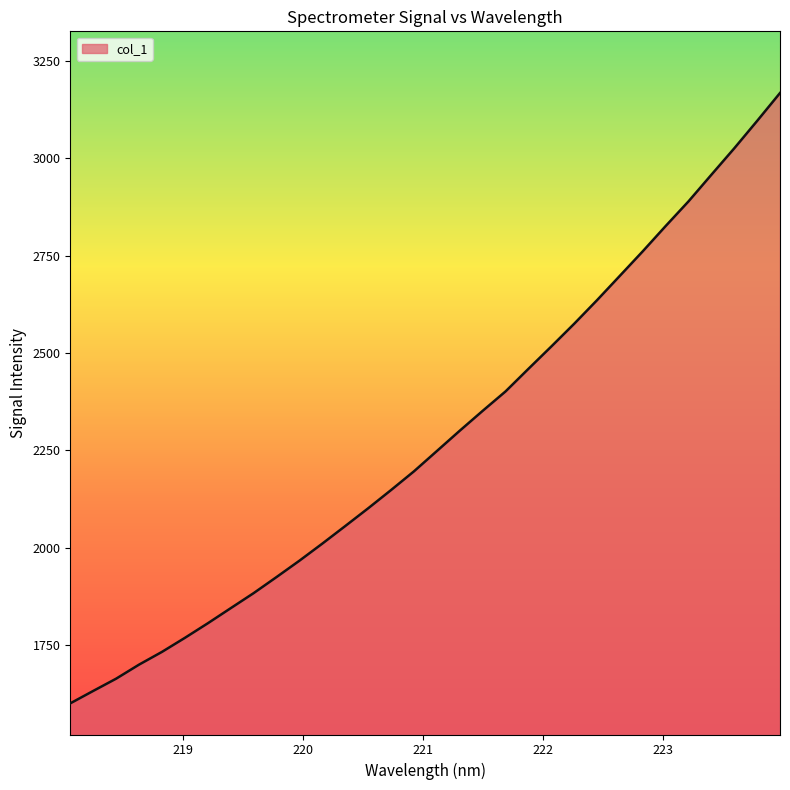

What is the smallest value displayed?

1600.1